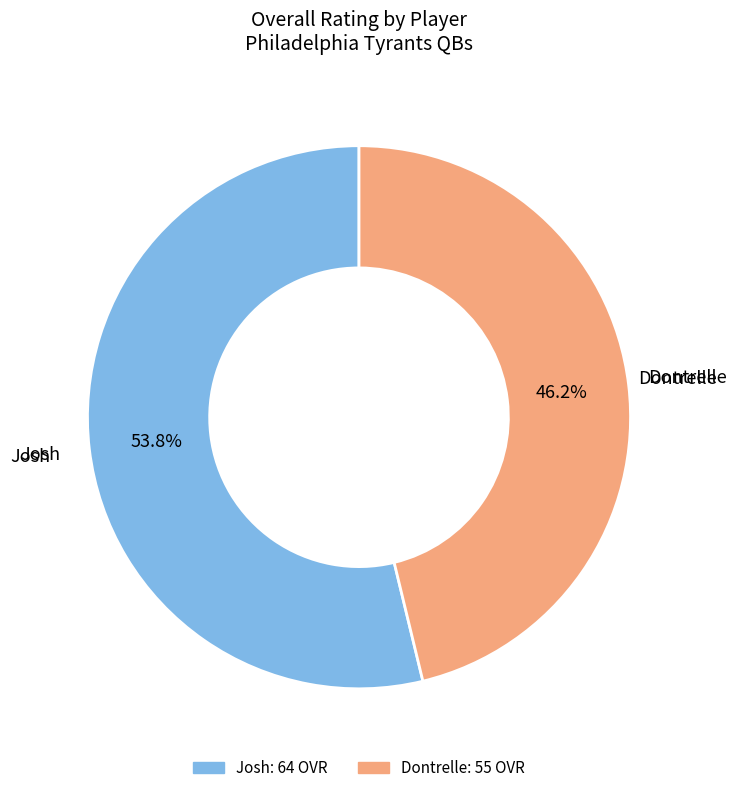

Which has a higher value, Josh or Dontrelle?

Josh